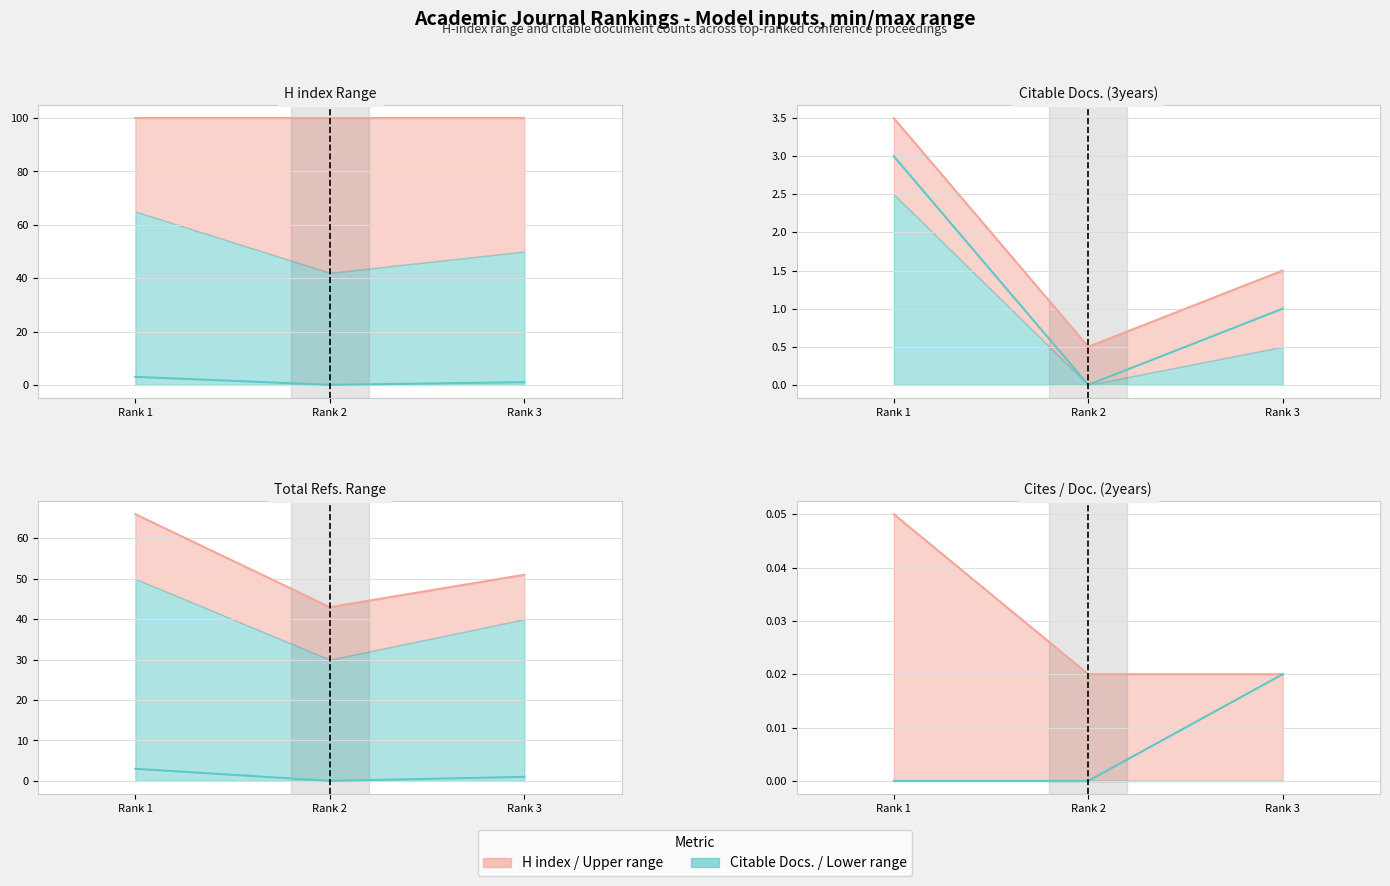

Which category has the lowest value in the Total Refs. line series?

Rank 2